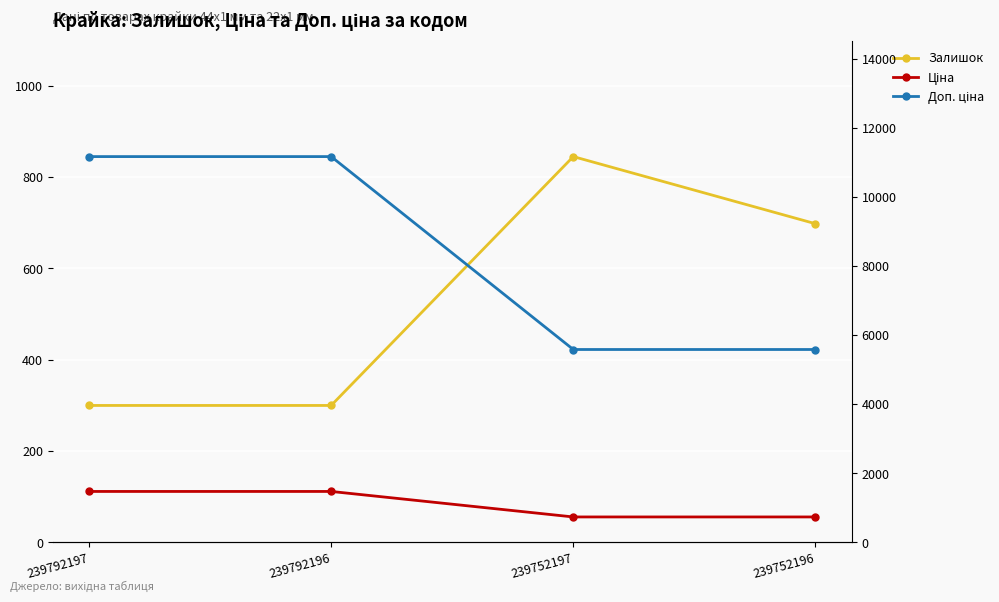

Which category has the highest value across all series?

239792197